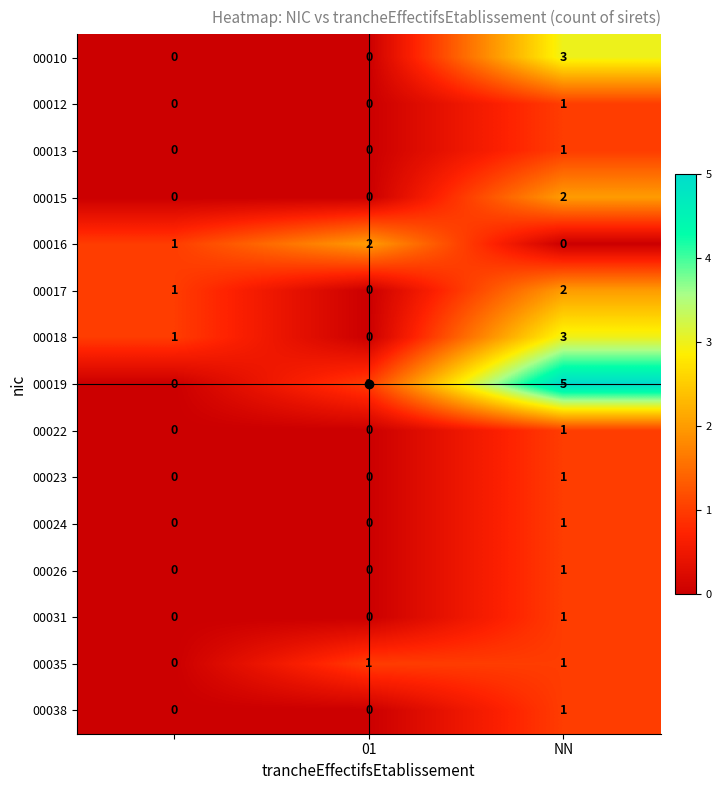

Which series has the largest range (max minus min)?

00019